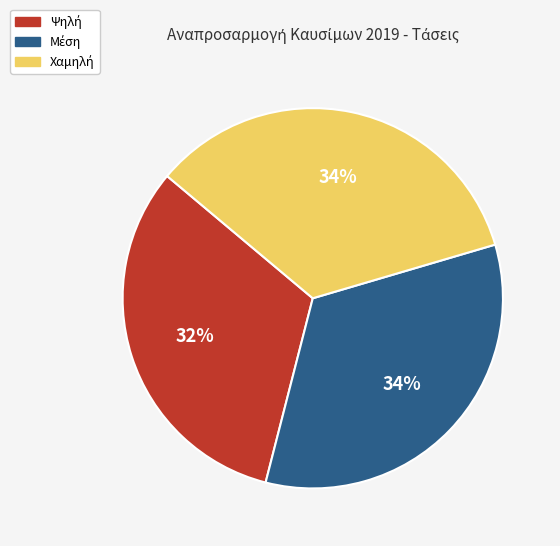

To the nearest percent, what is the average slice percentage?

33%